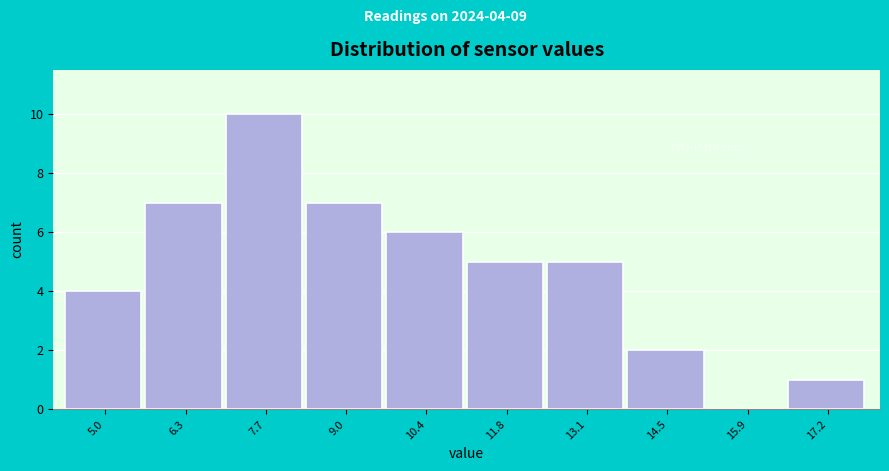

Reading left to right, what are all the values shown in this chart?

5.0=4	6.3=7	7.7=10	9.0=7	10.4=6	11.8=5	13.1=5	14.5=2	15.9=0	17.2=1